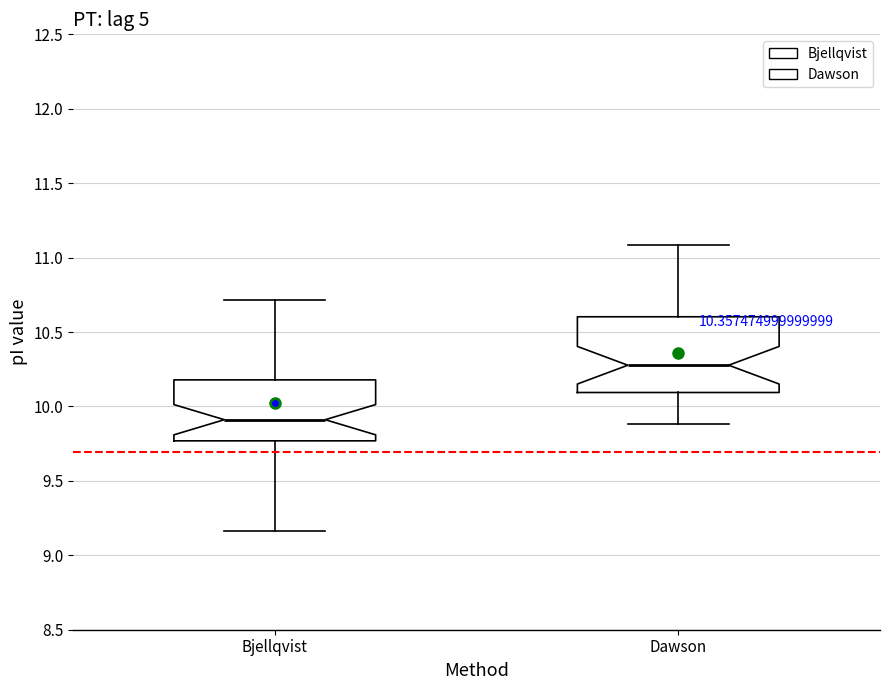

Which box is the tallest, from its lower edge to its upper edge?

Dawson